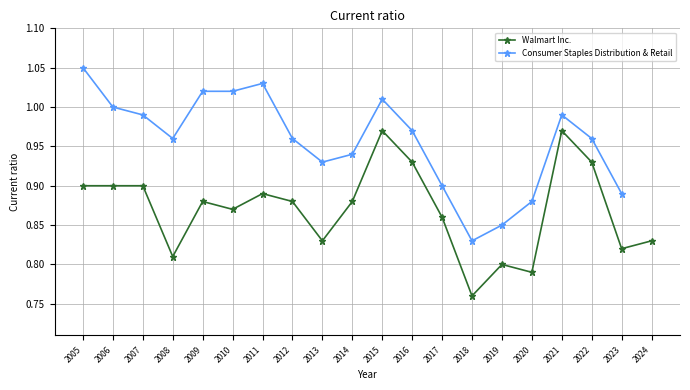

What is the minimum value shown in the chart?

0.8